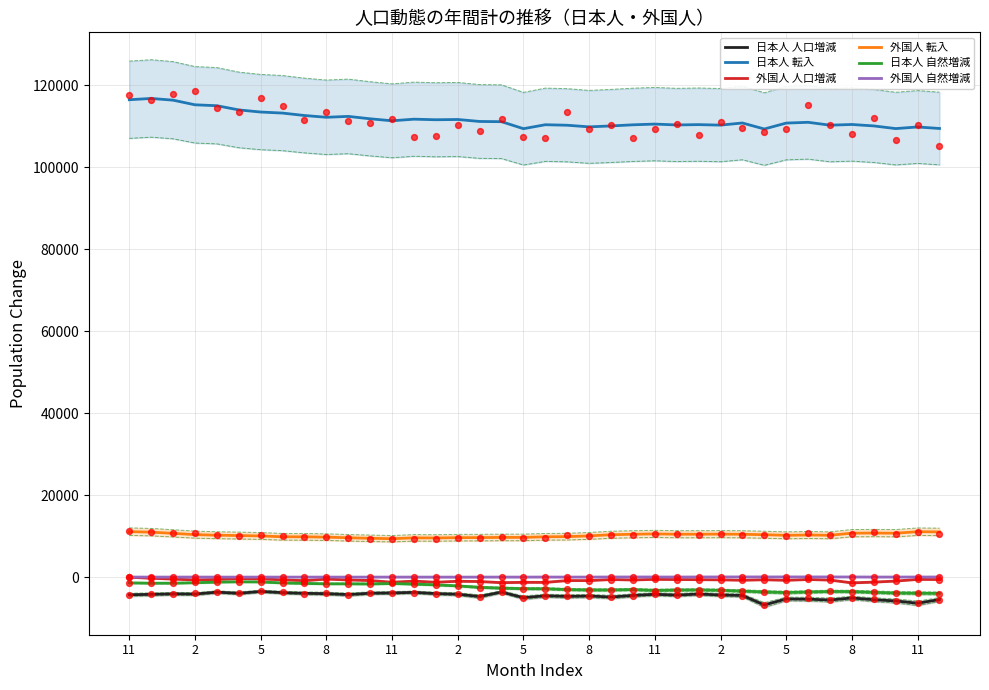

Is the value of 日本人 人口増減 at 5 greater than the value of 外国人 自然増減 at 8?

No